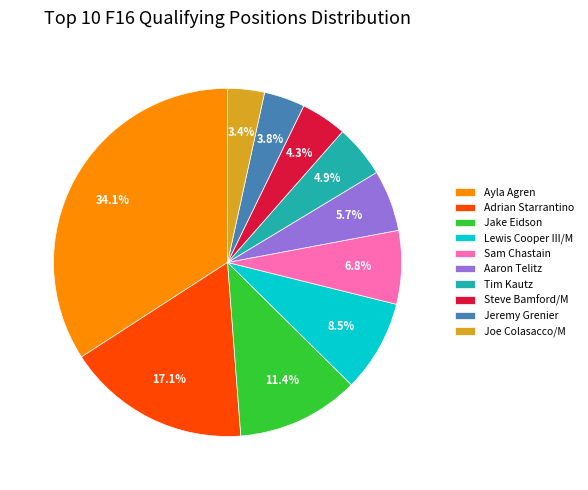

Between Jake Eidson and Jeremy Grenier, which is larger?

Jake Eidson